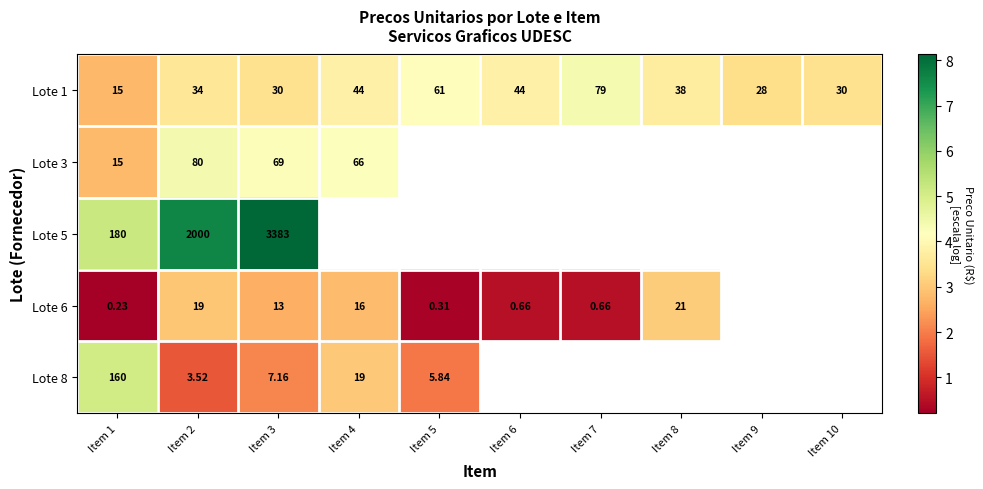

Is the value of Lote 6 at Item 7 greater than the value of Lote 8 at Item 1?

No